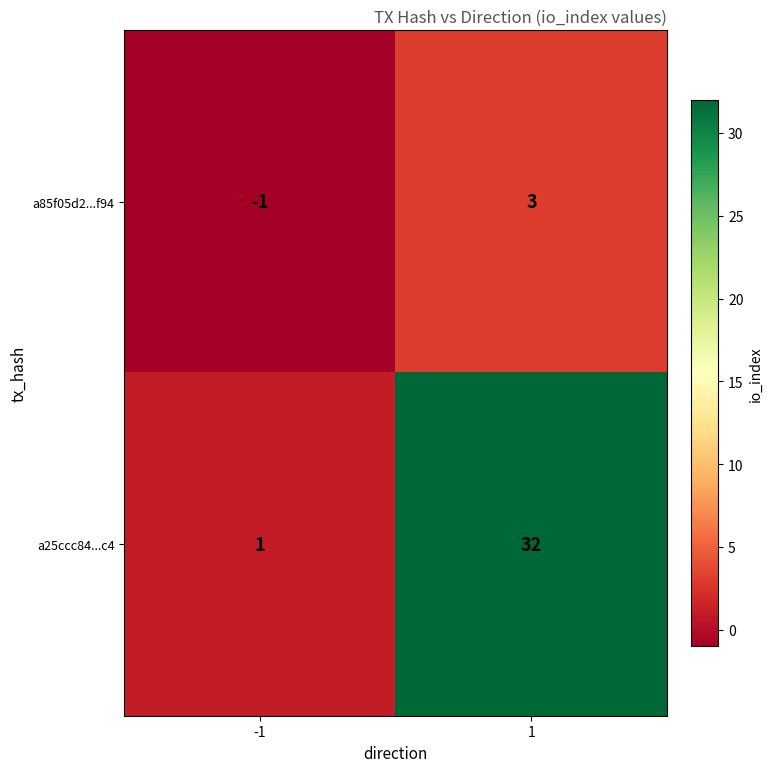

What is the total value across all series at 1?

35